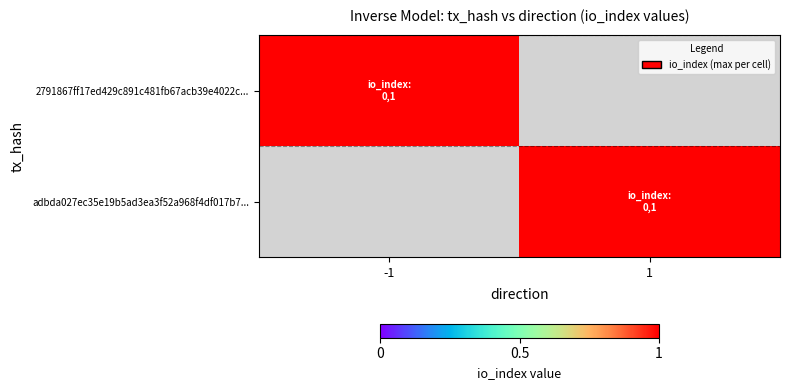

Is it true that adbda027ec35e19b5ad3ea3f52a968f4df017b7 equals 1 at 0?

True